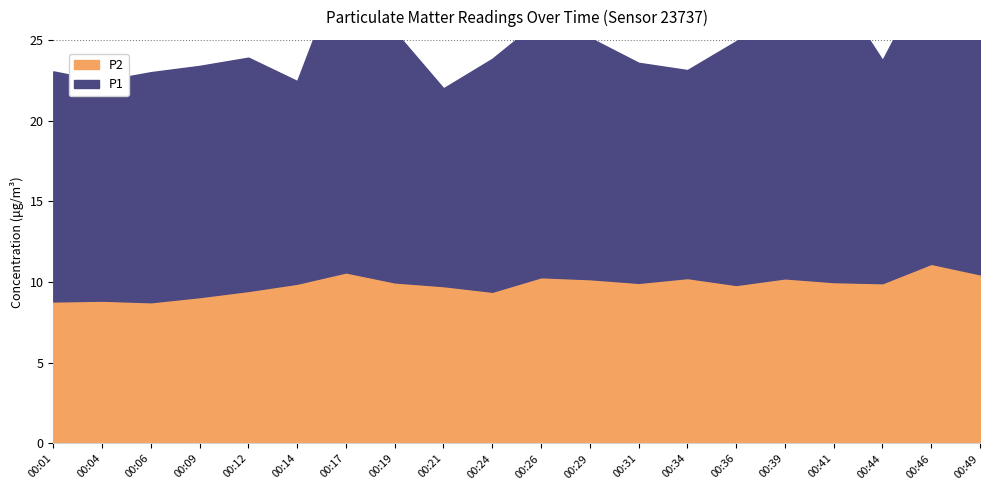

Rank the series by their average value, from lowest to highest.

P2, P1